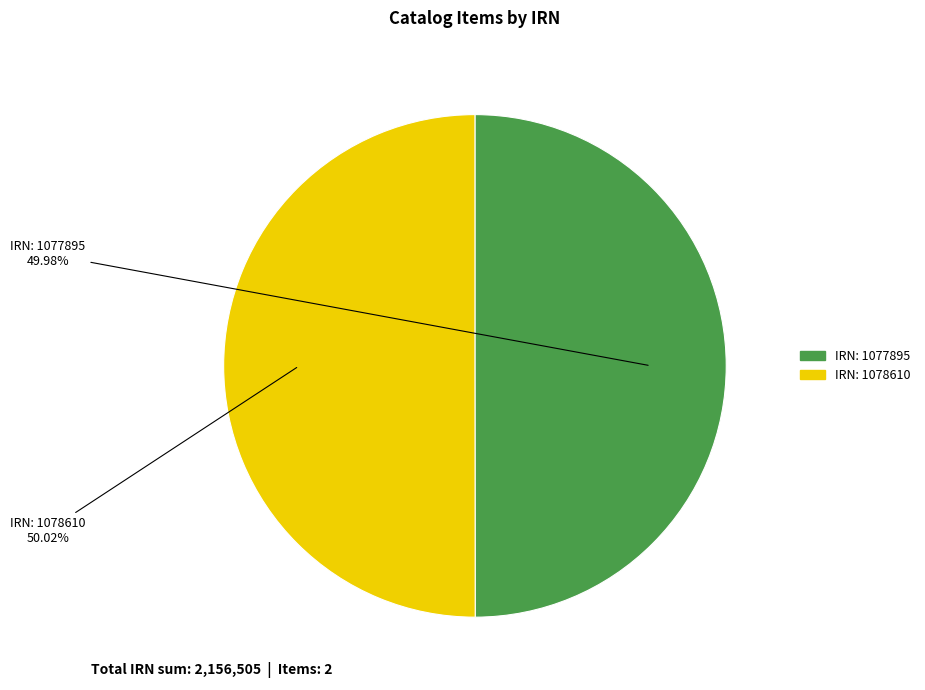

Is there any slice that represents more than half of the pie?

Yes